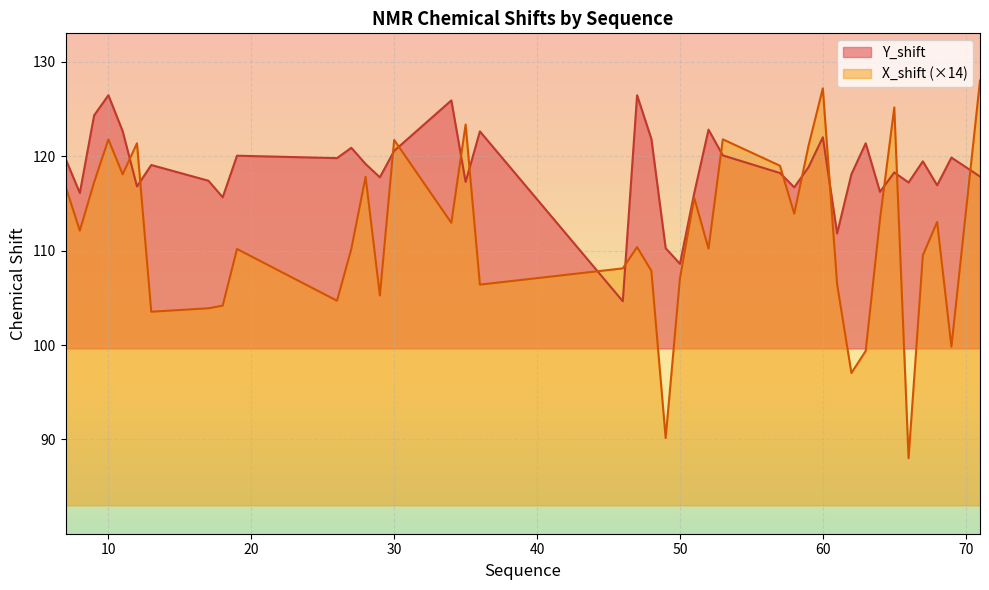

Reading right to left, what are all the values shown in this chart?

Y_shift: 71=117.9	69=119.9	68=116.9	67=119.5	66=117.2	65=118.3	64=116.2	63=121.4	62=118.1	61=111.8	60=122.0	59=118.9	58=116.7	57=118.2	53=120.1	52=122.8	51=116.1	50=108.6	49=110.3	48=121.9	47=126.5	46=104.6	36=122.6	35=117.3	34=125.9	30=120.6	29=117.8	28=119.2	27=120.9	26=119.8	19=120.1	18=115.7	17=117.4	13=119.1	12=116.8	11=122.7	10=126.5	9=124.3	8=116.1	7=119.7
X_shift: 71=128.0	69=99.8	68=113.0	67=109.5	66=88.0	65=125.2	64=113.3	63=99.4	62=97.0	61=106.4	60=127.2	59=121.1	58=113.9	57=119.0	53=121.8	52=110.2	51=115.6	50=107.1	49=90.1	48=107.9	47=110.4	46=108.1	36=106.4	35=123.4	34=113.0	30=121.7	29=105.3	28=117.8	27=110.2	26=104.7	19=110.2	18=104.2	17=103.9	13=103.5	12=121.4	11=118.1	10=121.8	9=117.2	8=112.1	7=116.8